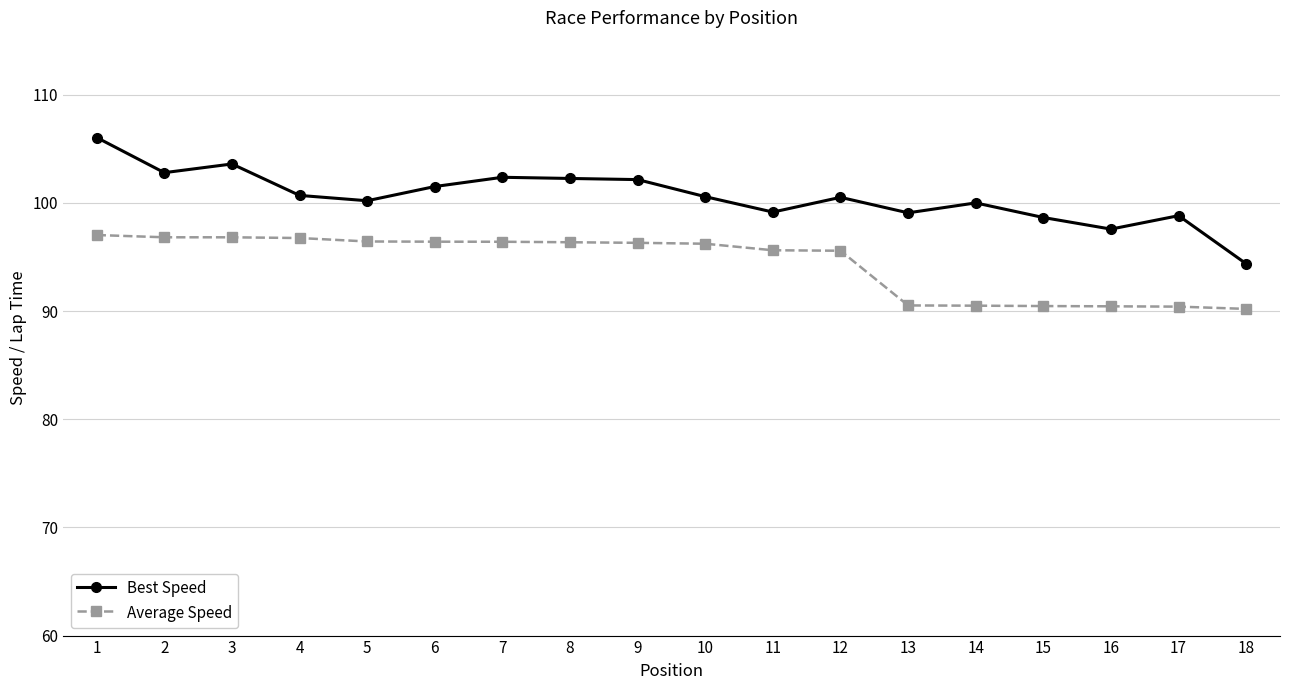

True or false: Average Speed has a value of 96.2 at 10.

True